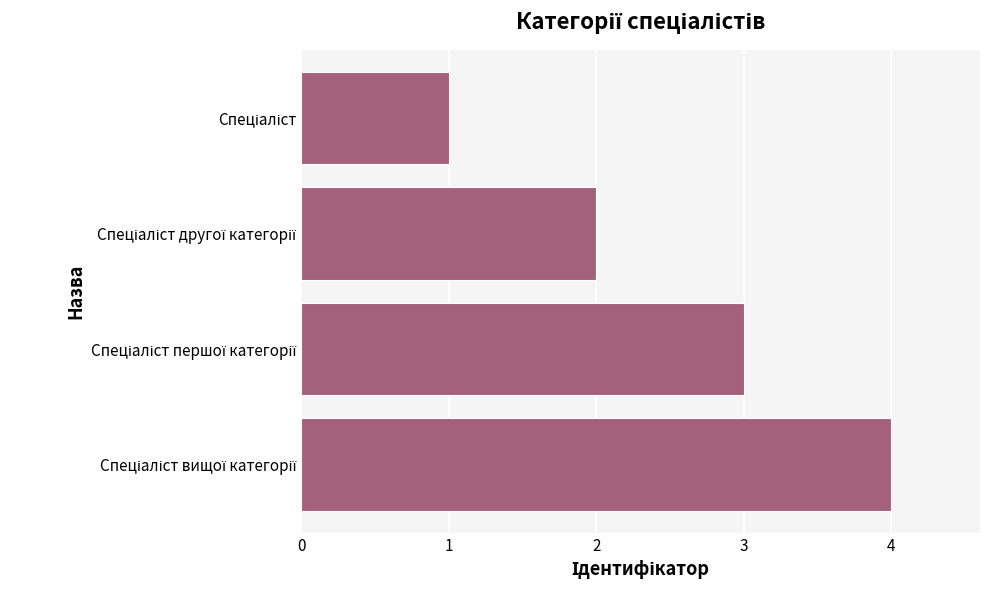

What is the greatest value displayed?

4